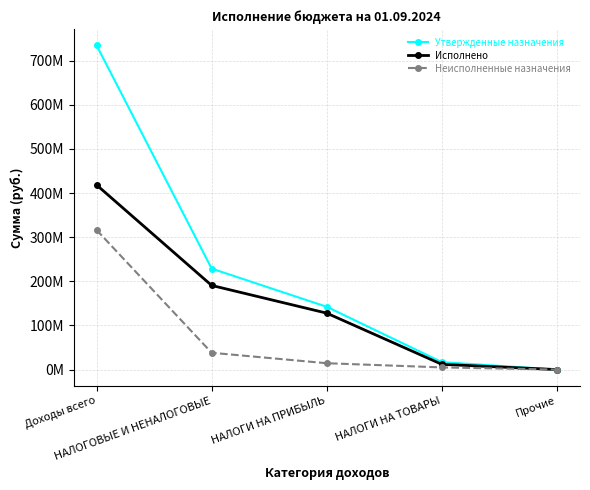

At how many categories does at least one series exceed 466744097?

1